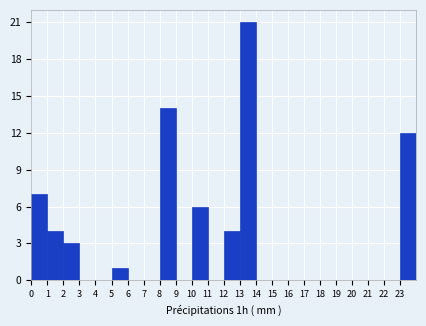

Reading left to right, list every bar in this chart as the range it spans on the x-axis followed by its height. The values are not printed on the chart, so give them approximately, as read against the axis.

0 to 1: 7
1 to 2: 4
2 to 3: 3
3 to 4: 0
4 to 5: 0
5 to 6: 1
6 to 7: 0
7 to 8: 0
8 to 9: 14
9 to 10: 0
10 to 11: 6
11 to 12: 0
12 to 13: 4
13 to 14: 21
14 to 15: 0
15 to 16: 0
16 to 17: 0
17 to 18: 0
18 to 19: 0
19 to 20: 0
20 to 21: 0
21 to 22: 0
22 to 23: 0
23 to 24: 12